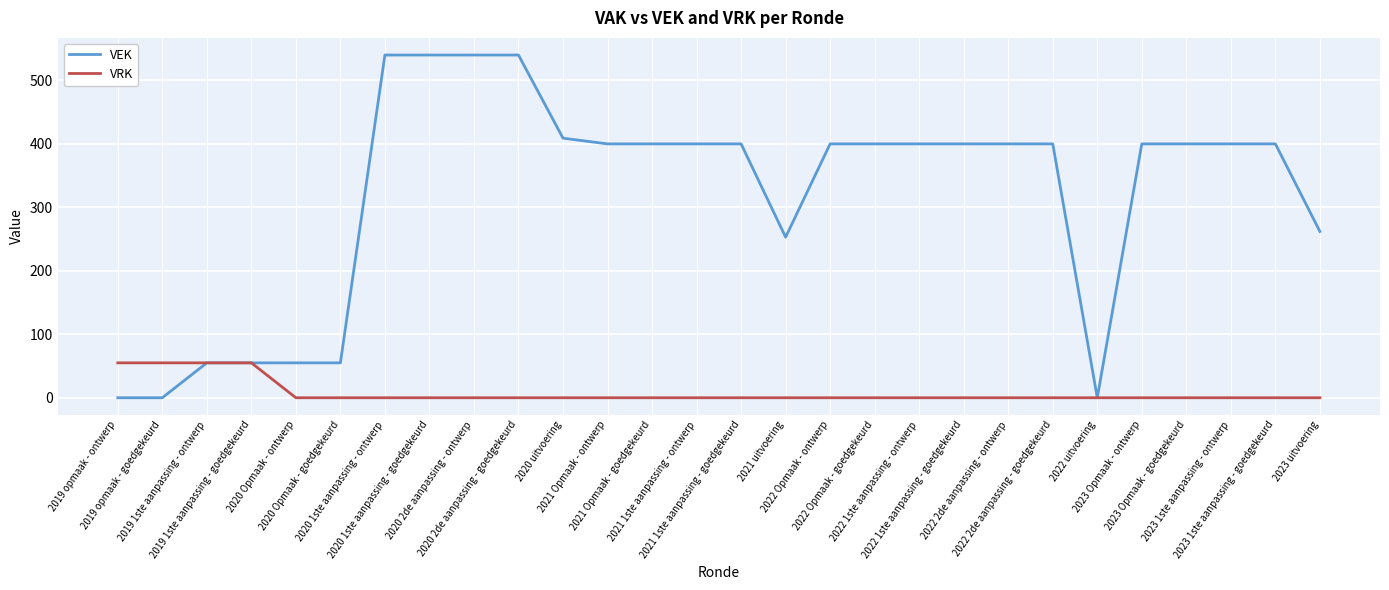

List the series in order of their peak value, highest first.

VEK, VRK